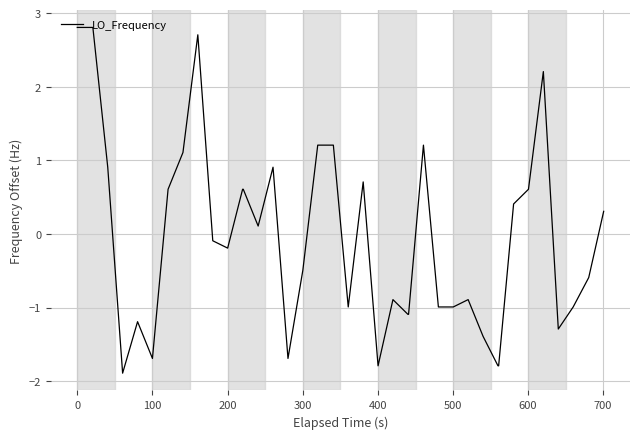

What is the difference between the maximum and minimum values?

4.7